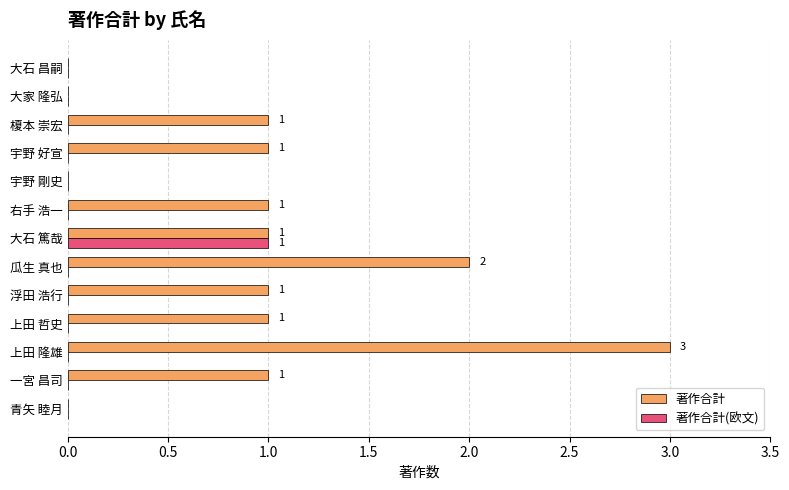

What is the maximum value shown in the chart?

3